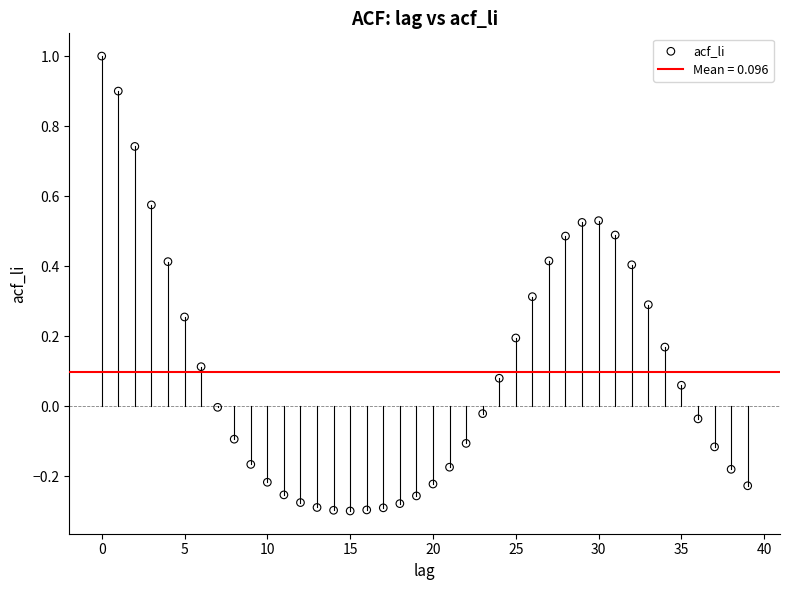

What is the range of Y values (max minus min)?

1.3